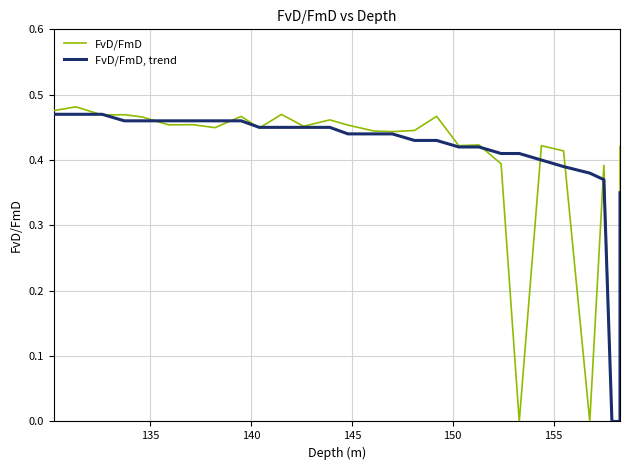

The FvD/FmD, trend series shows 0.6 at 13. True or false?

False